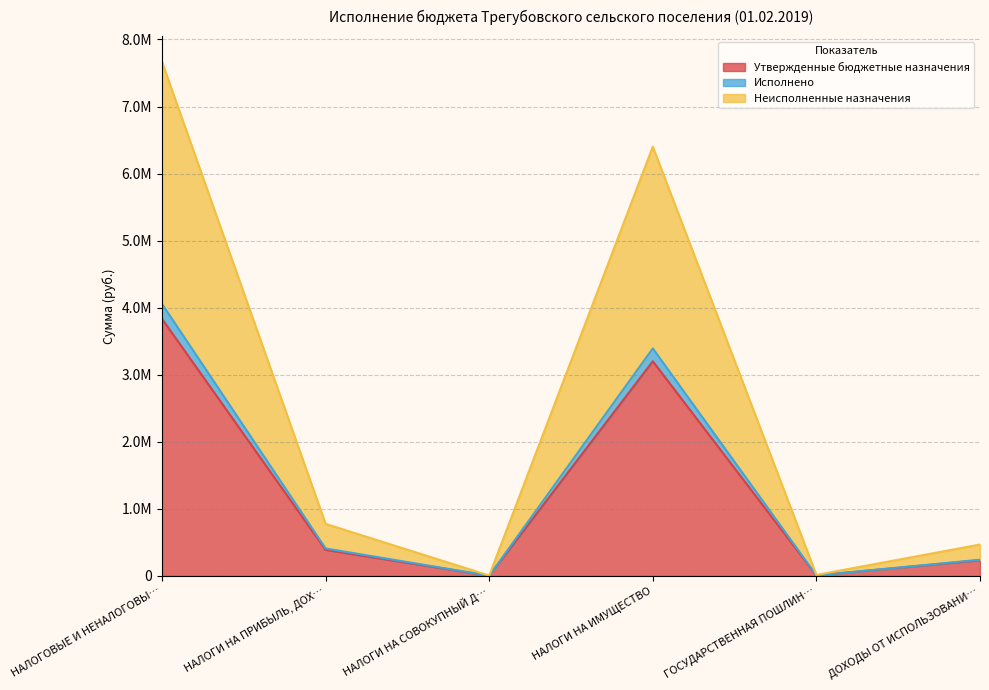

What are all the series names shown in the legend?

Утвержденные бюджетные назначения, Исполнено, Неисполненные назначения